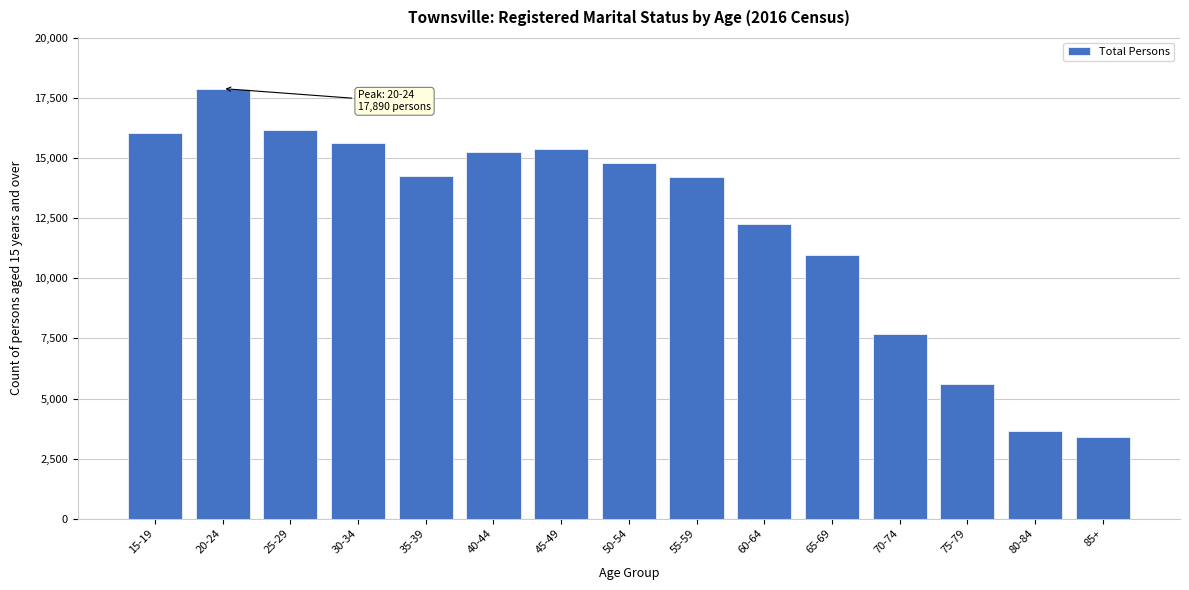

What is the label of the 2nd bar from the left?

20-24